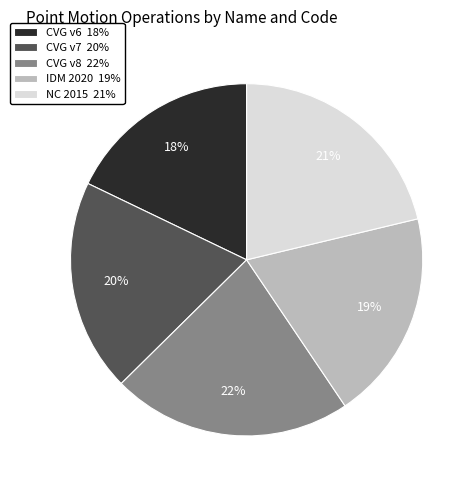

Combined, do CVG v7 20% and IDM 2020 19% account for over 50%?

No